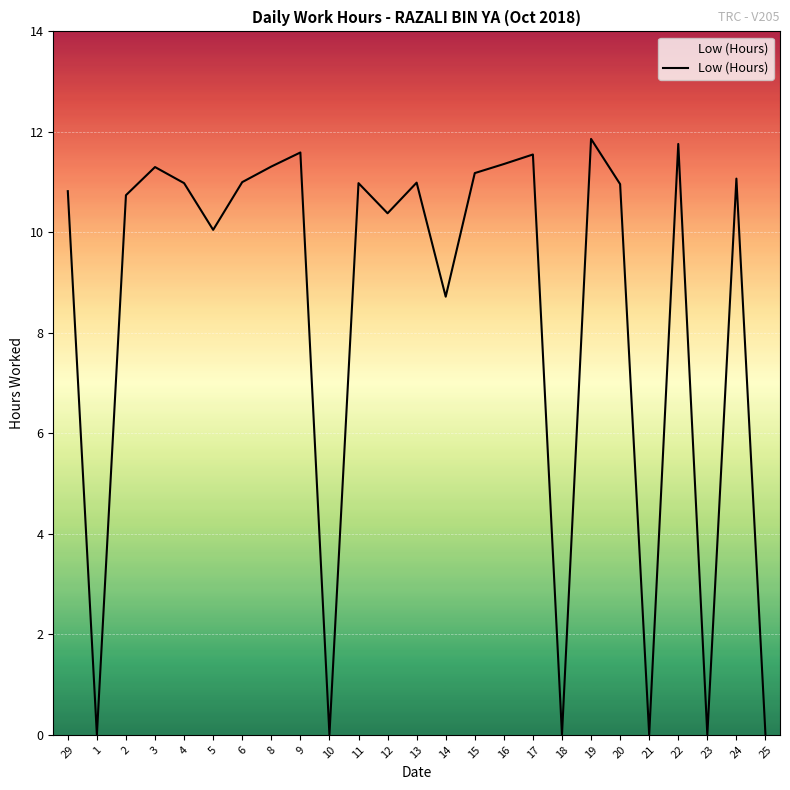

Reading right to left, list all the values displayed in this chart.

25=0.0	24=11.1	23=0.0	22=11.8	21=0.0	20=11.0	19=11.9	18=0.0	17=11.6	16=11.4	15=11.2	14=8.7	13=11.0	12=10.4	11=11.0	10=0.0	9=11.6	8=11.3	6=11.0	5=10.1	4=11.0	3=11.3	2=10.7	1=0.0	29=10.8